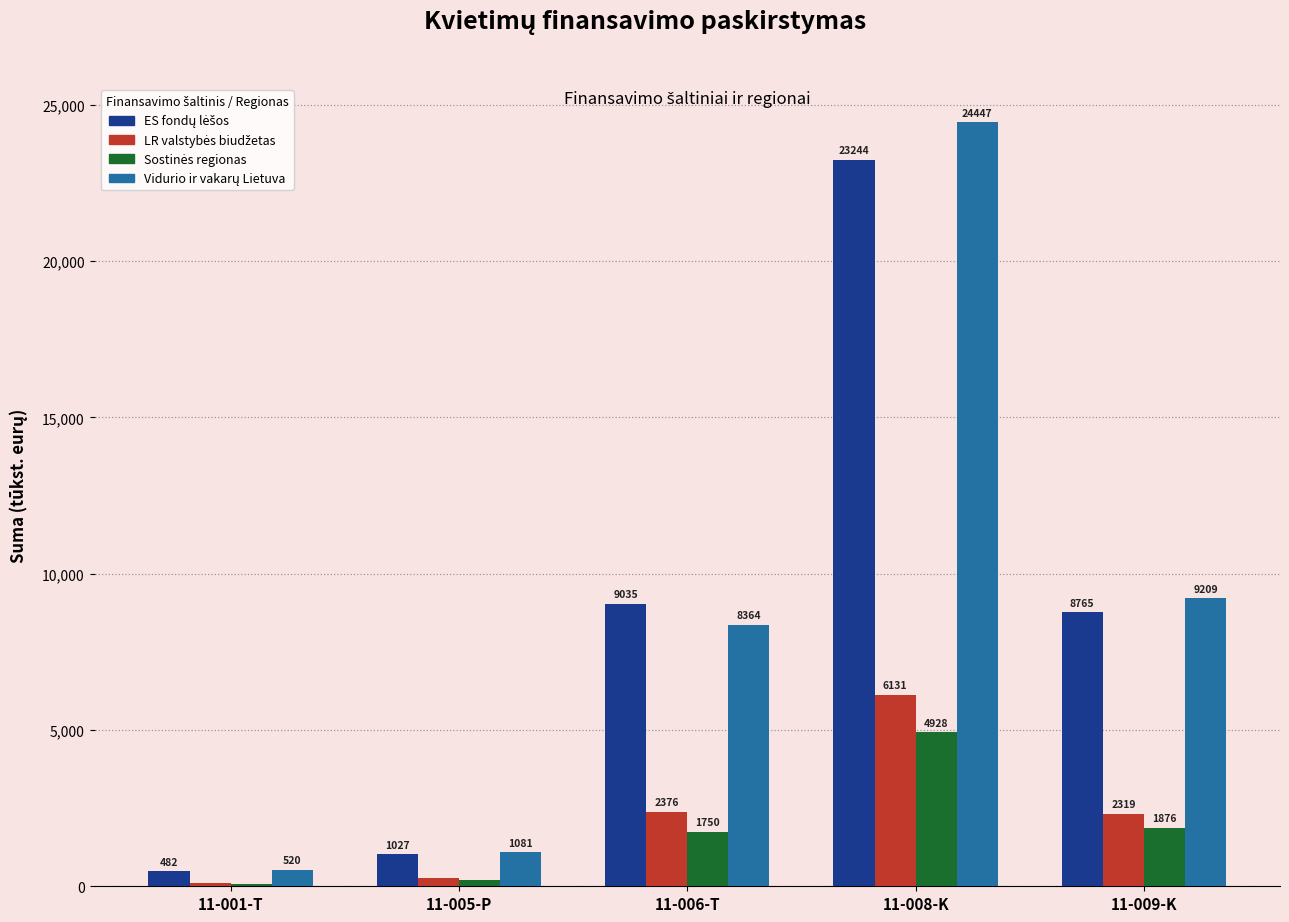

How many series are shown in this chart?

4